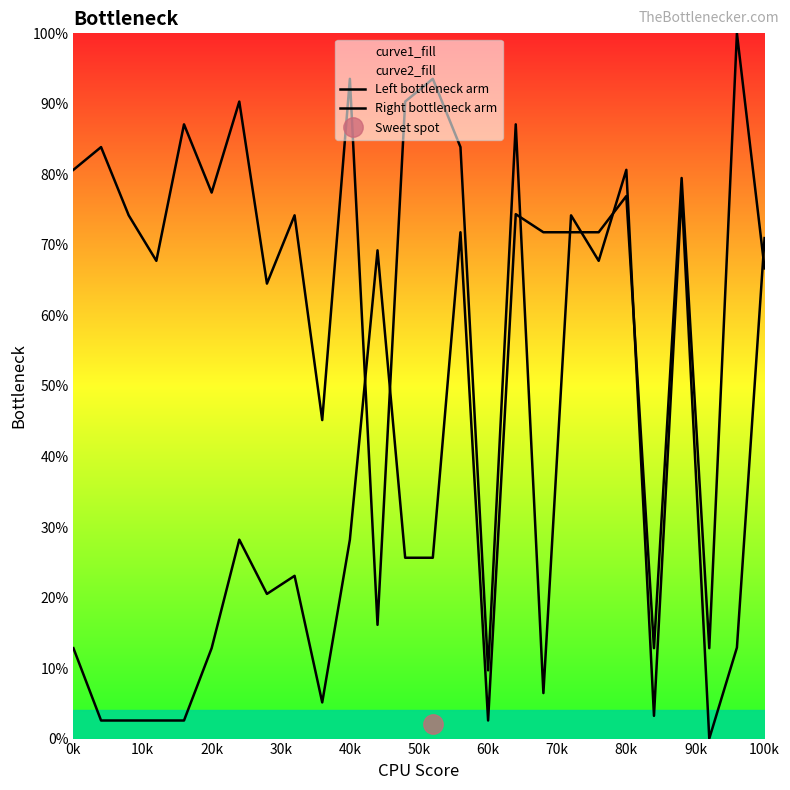

True or false: Left bottleneck arm has a value of 62.1 at 90k.

False